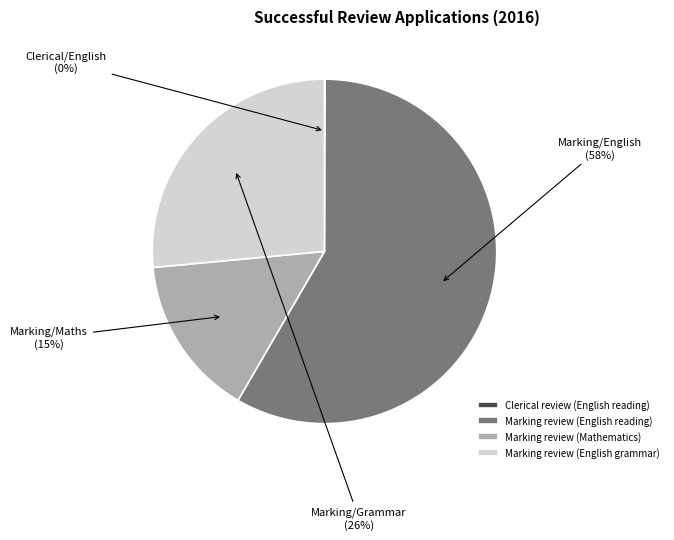

Which has a higher value, Marking review (English reading) or Marking review (Mathematics)?

Marking review (English reading)